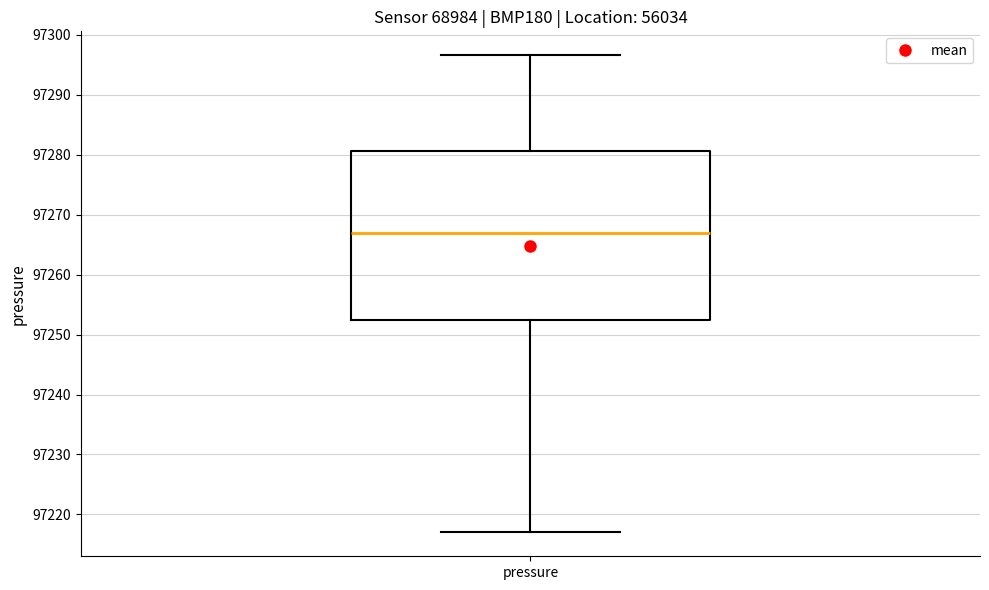

Where does the lower whisker of the box for pressure end on the y-axis? The values are not printed on the chart, so give them approximately, as read against the axis.

97217